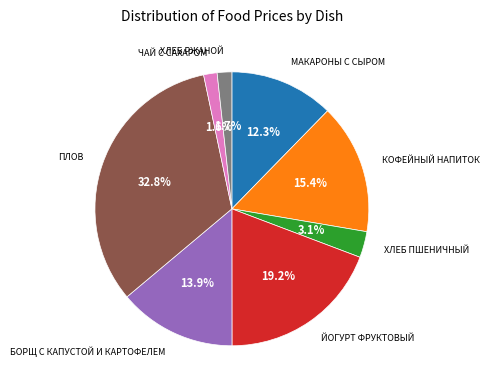

Is there a majority slice in this chart?

No